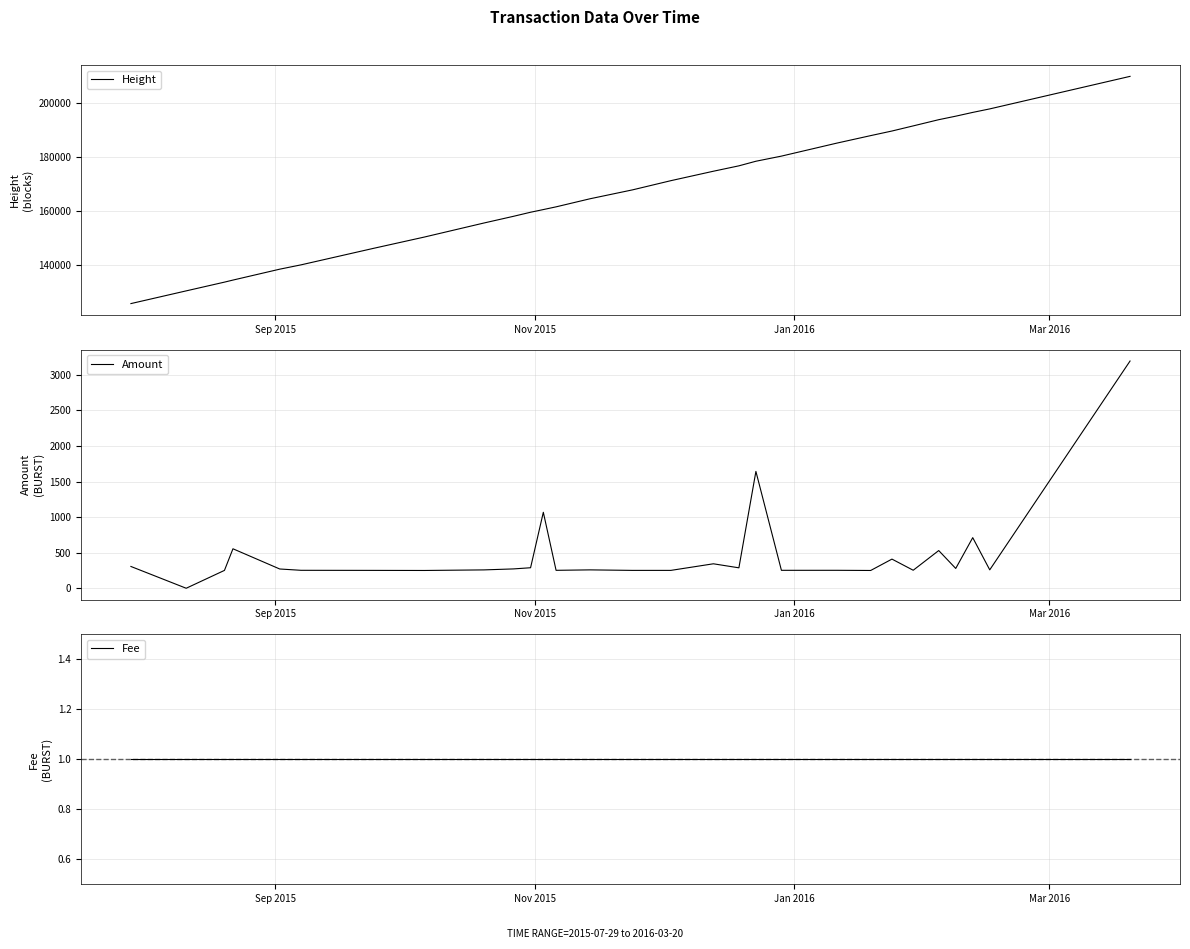

What is the highest value of the Height series?

209958